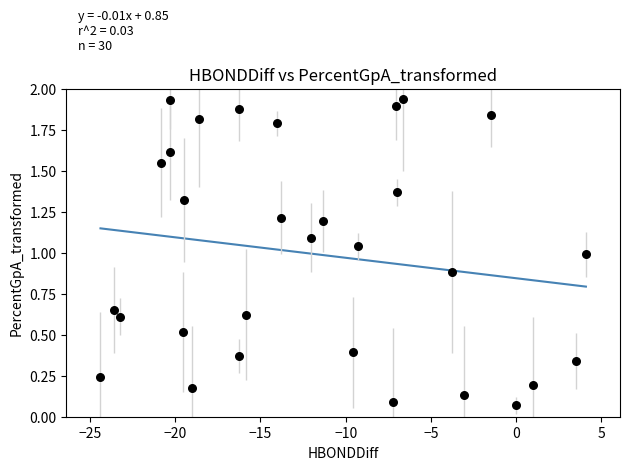

What is the range of X values (max minus min)?

28.5